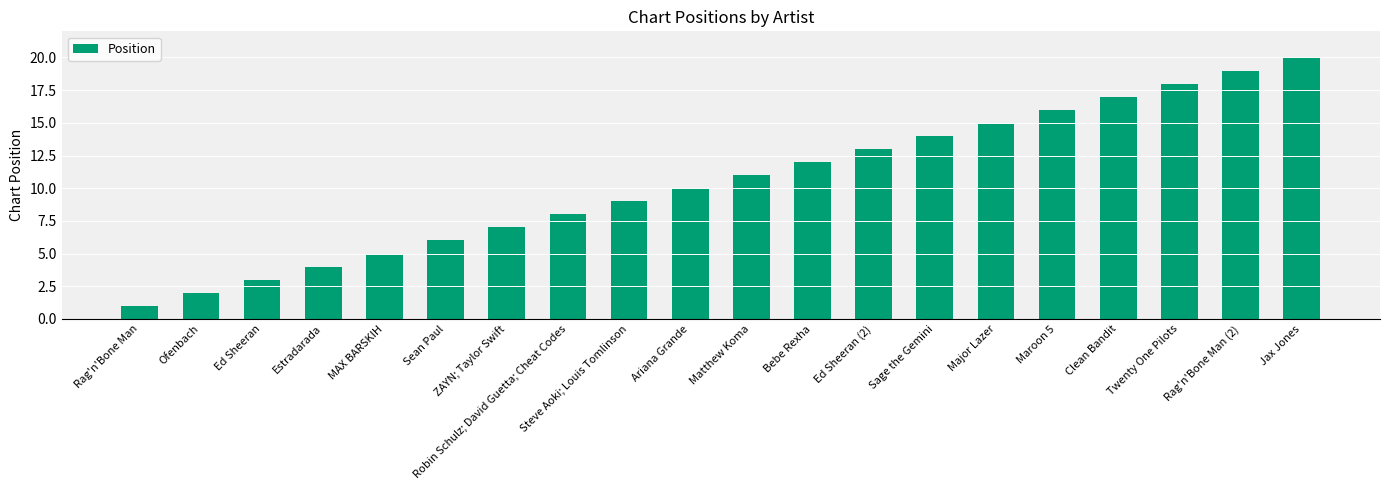

How many series are shown in this chart?

1